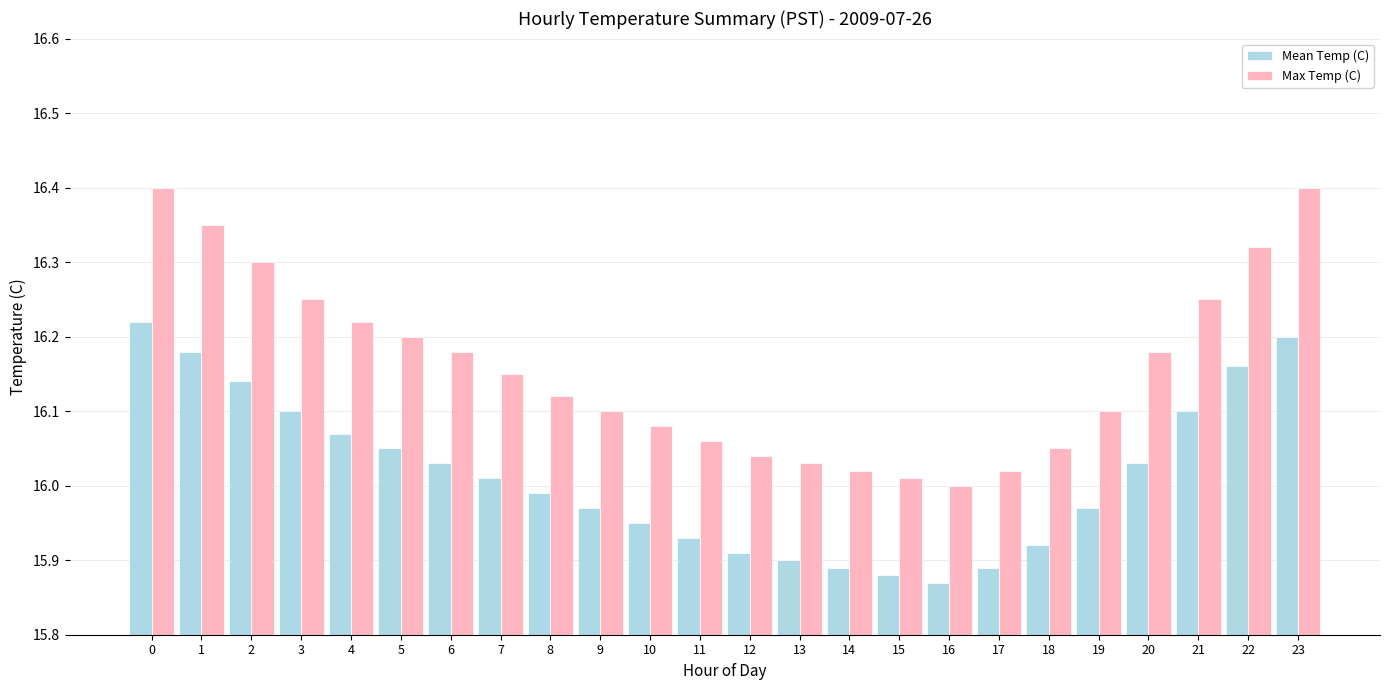

At which label does Max Temp (C) reach its minimum?

16